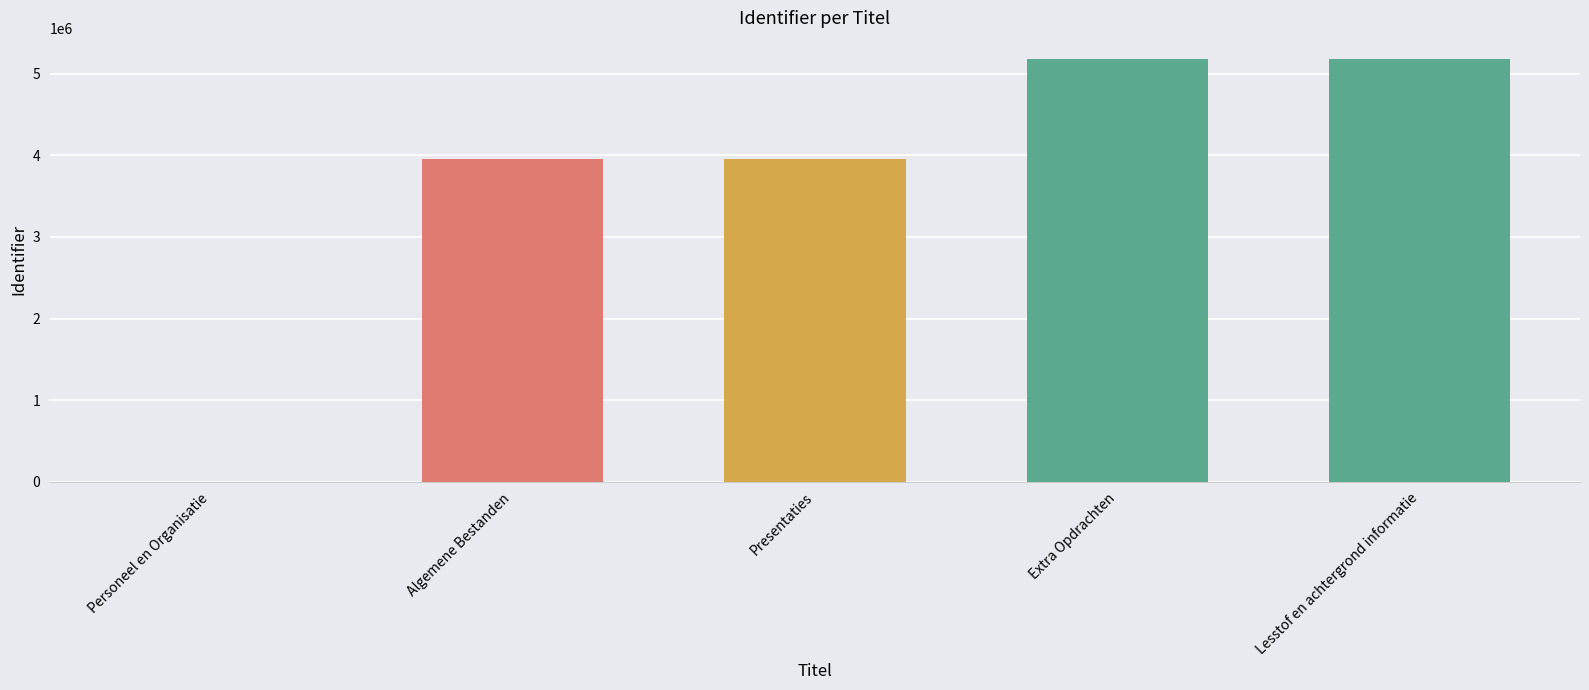

What is the greatest value displayed?

5182441